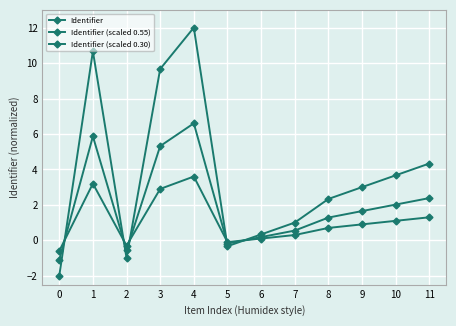

At how many categories does at least one series exceed 3?

5